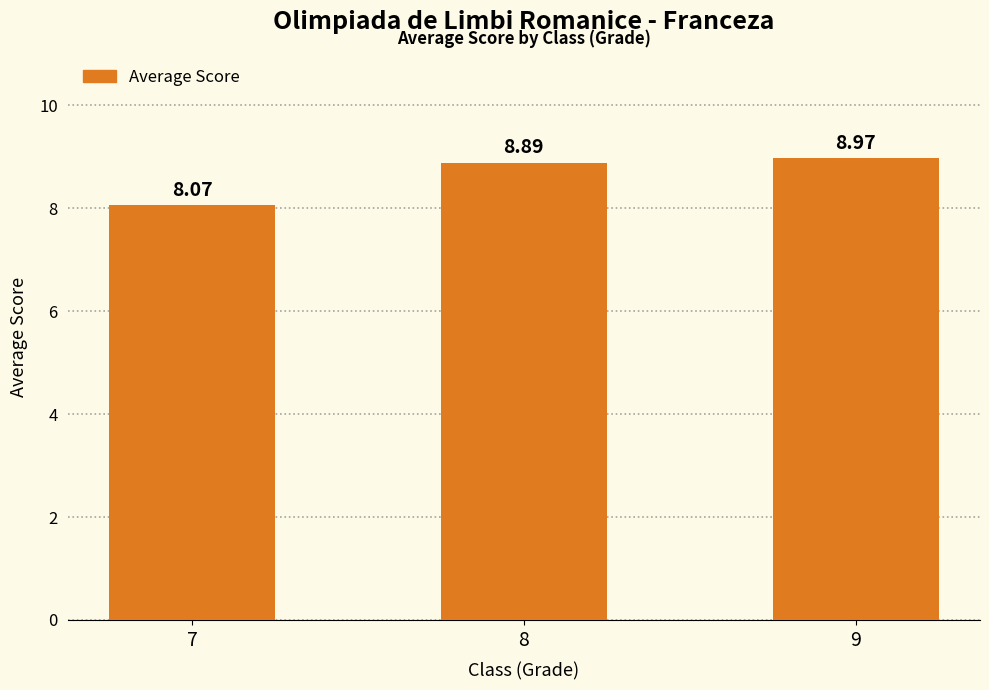

Reading left to right, what are all the values shown in this chart?

8.1	8.9	9.0